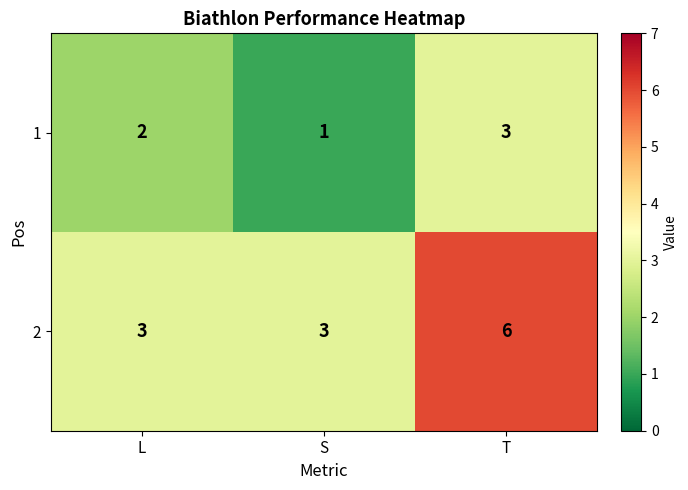

What is the difference between the maximum and minimum values in the 2 series?

3